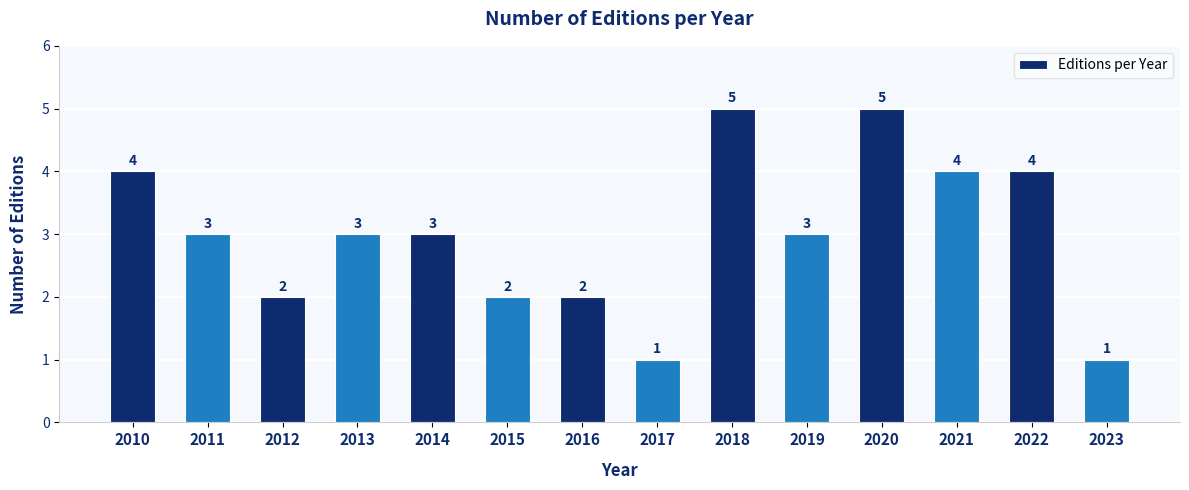

What is the average value?

3